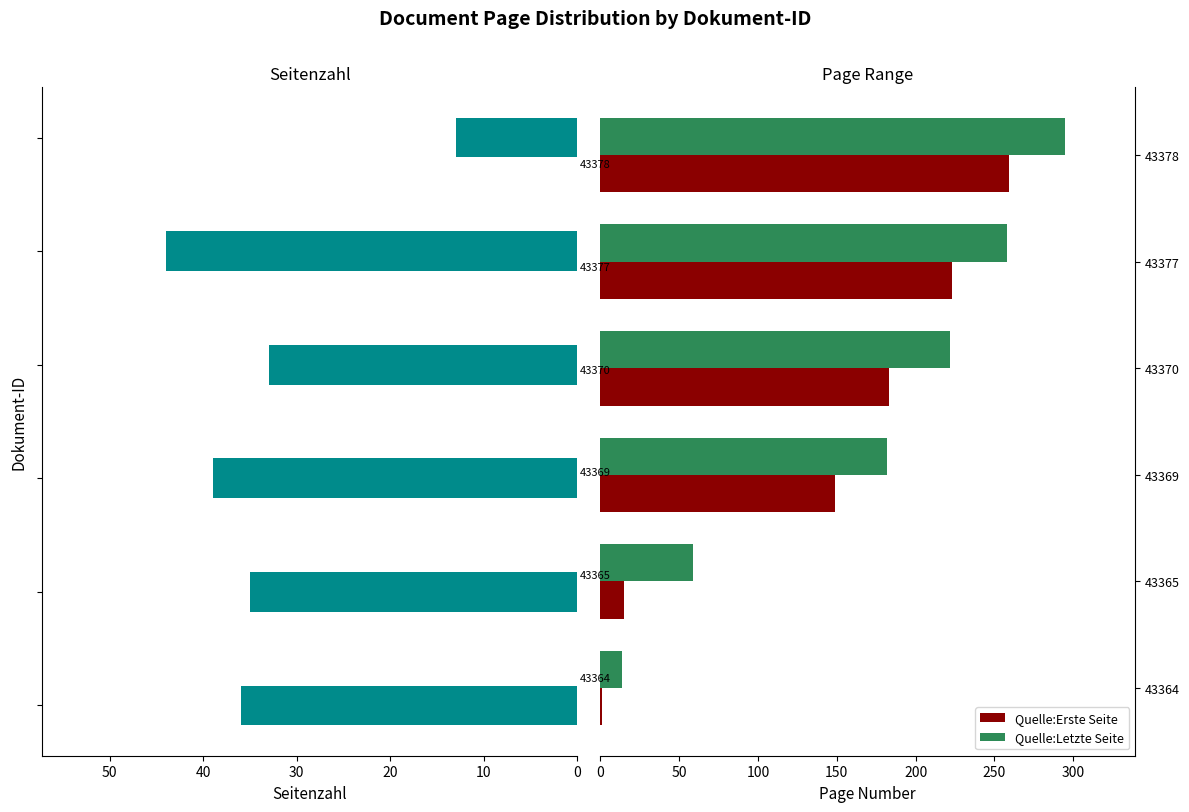

Between 50 and 40, which is larger?

40